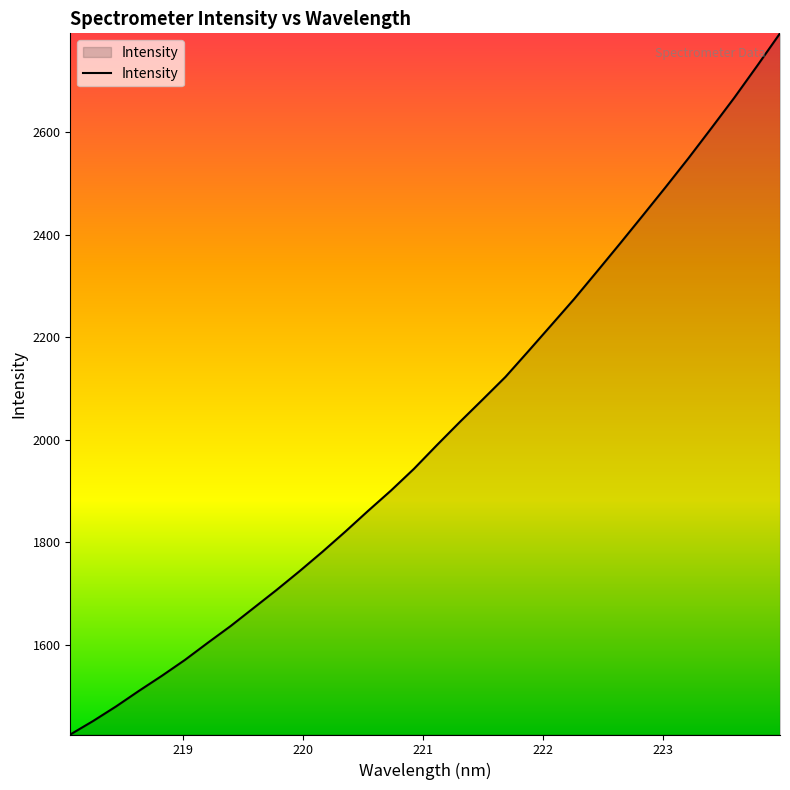

What is the minimum value shown in the chart?

1424.8